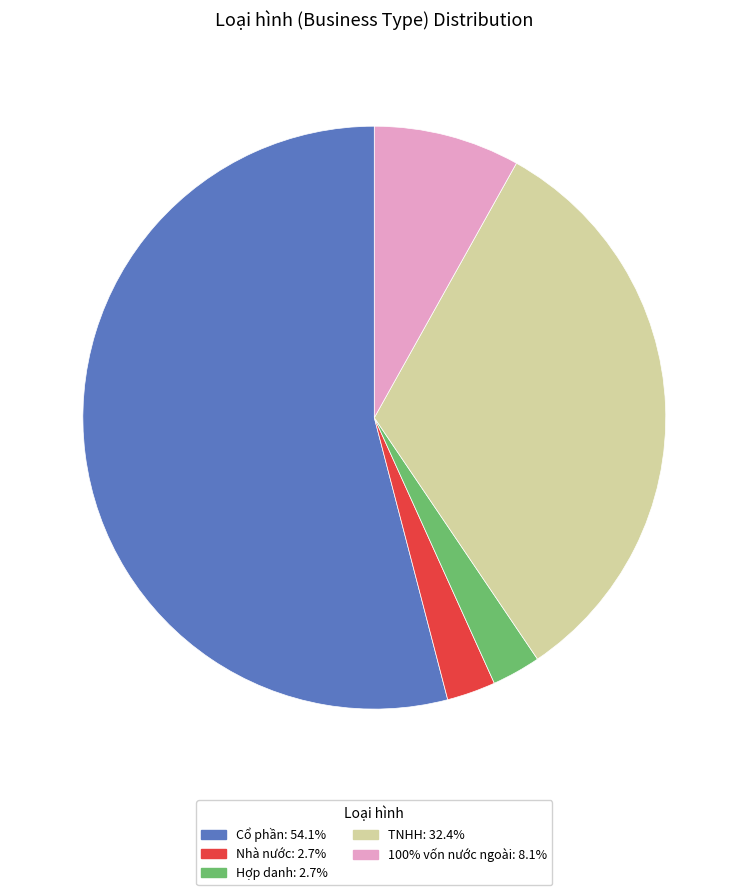

Is there a majority slice in this chart?

Yes